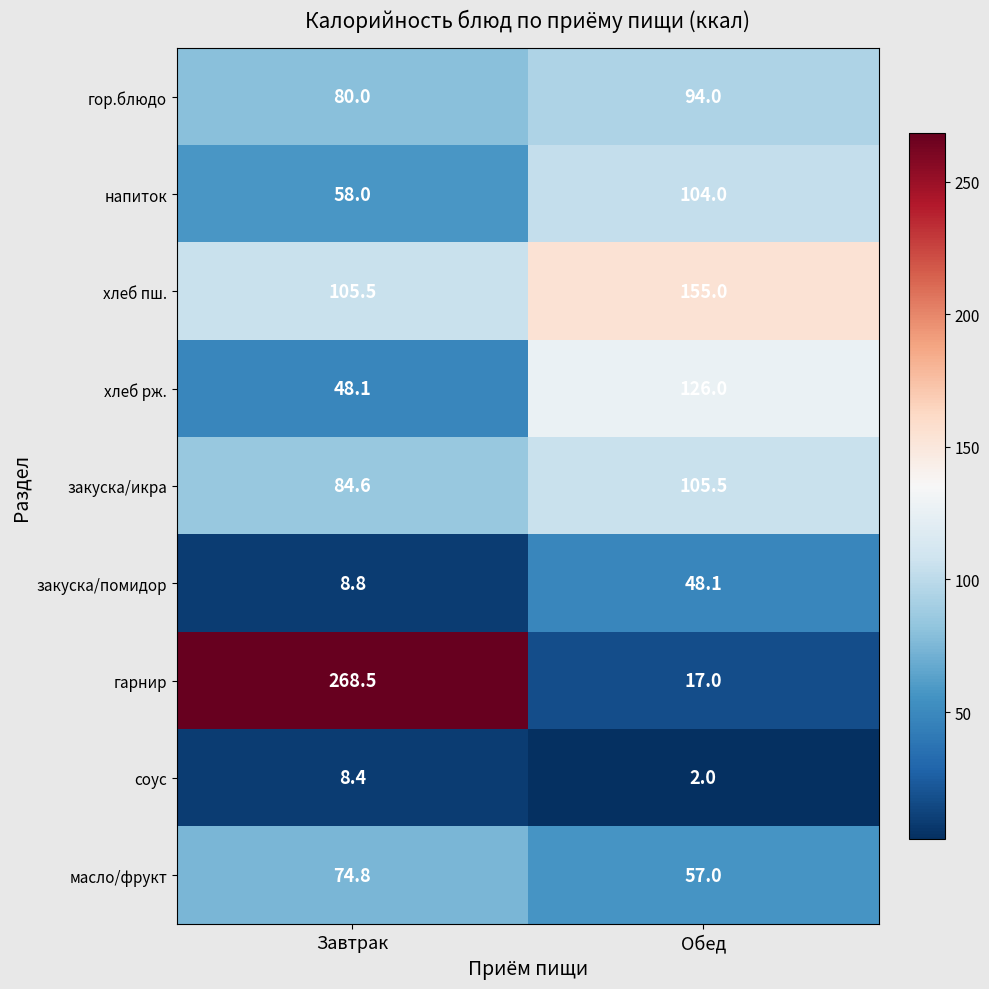

How many values in the закуска/помидор series exceed 48?

1